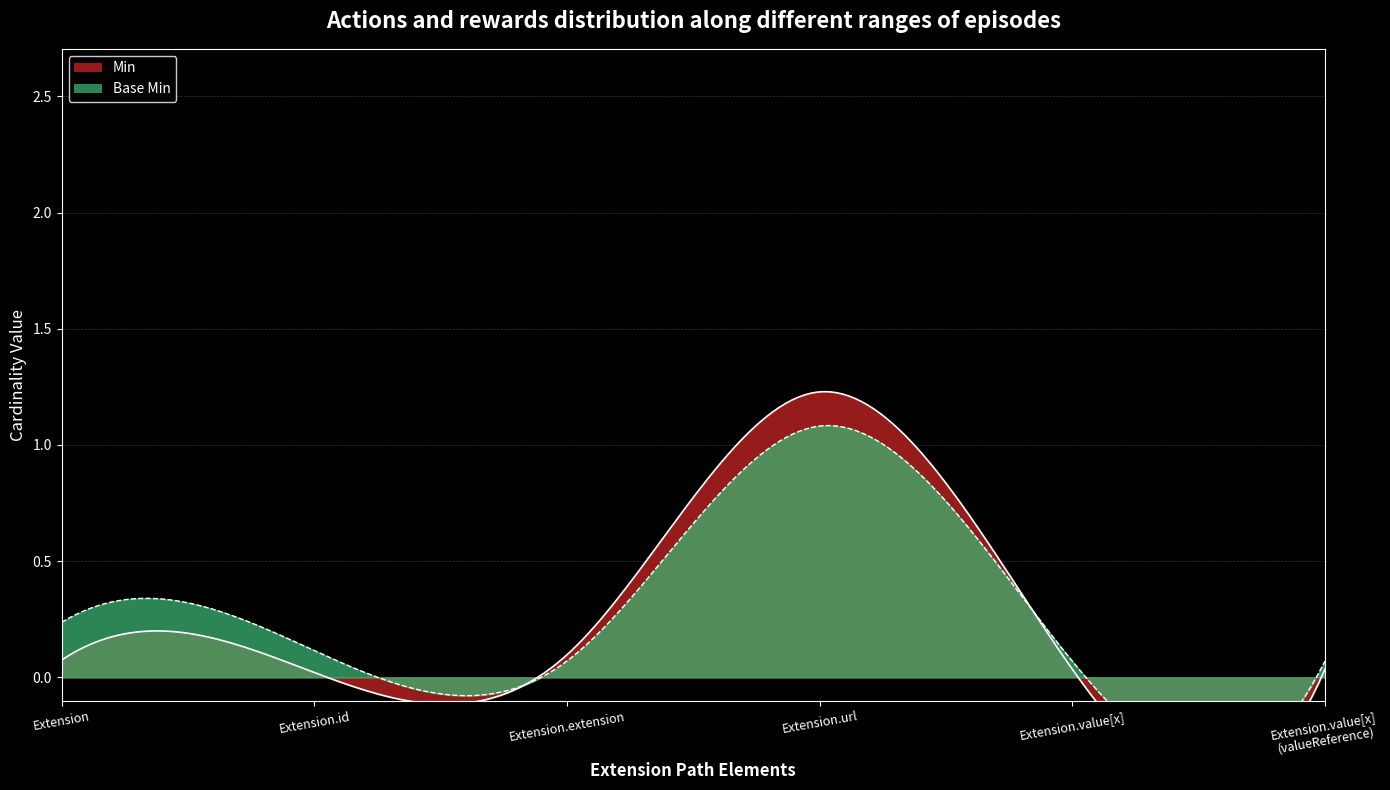

What are all the series names shown in the legend?

Min, Base Min